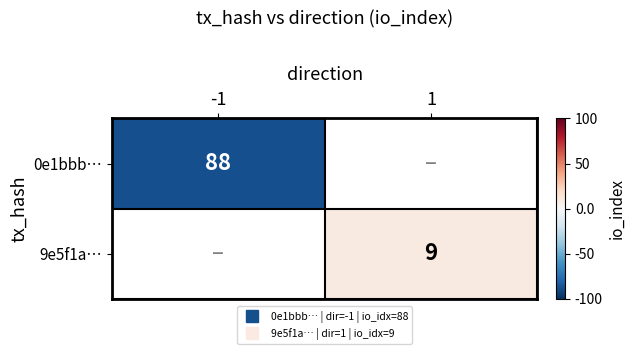

What is the minimum value shown in the chart?

-88.0